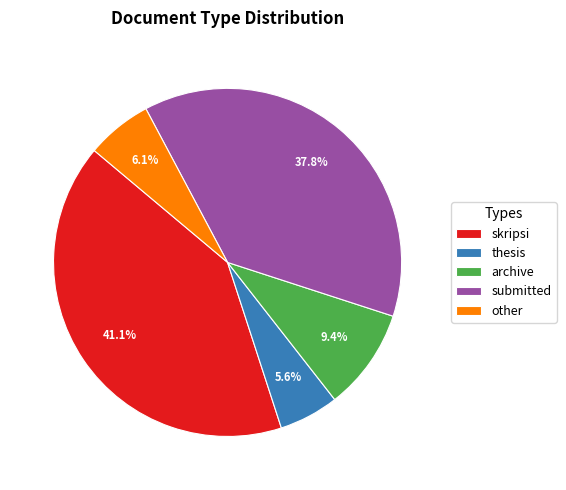

How many segments does this pie chart have?

5